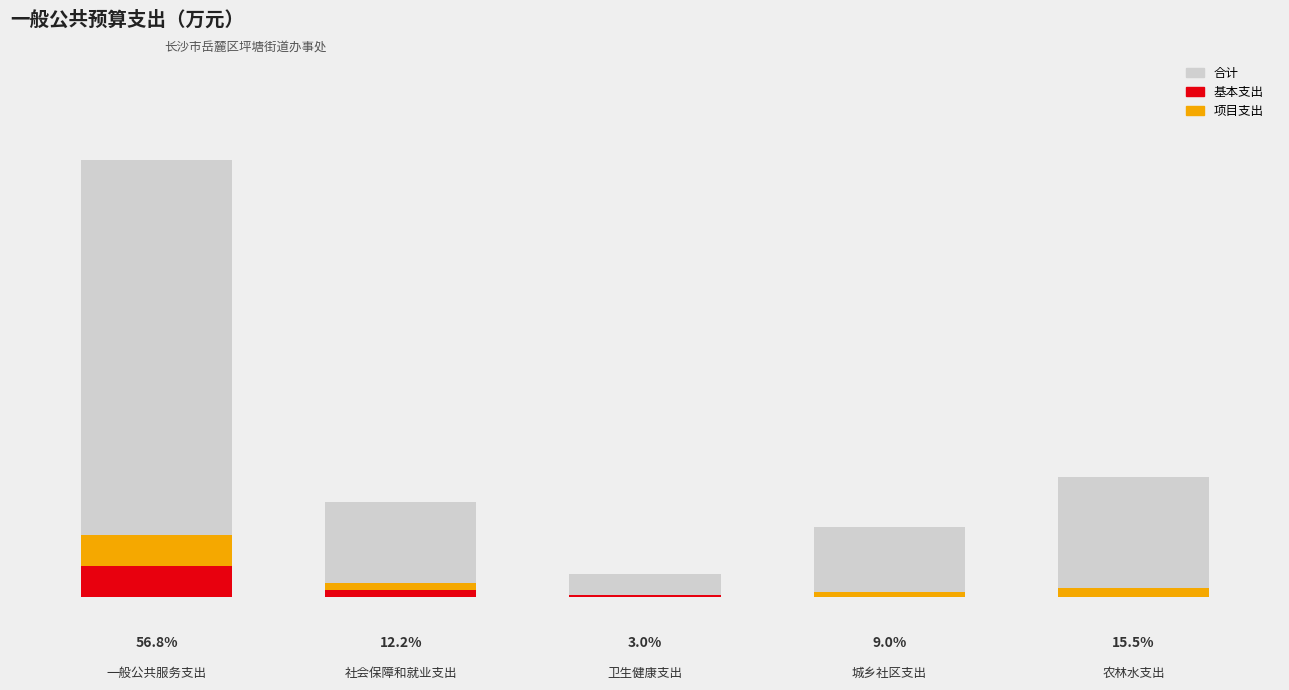

What is the label of the 2nd bar from the right?

城乡社区支出